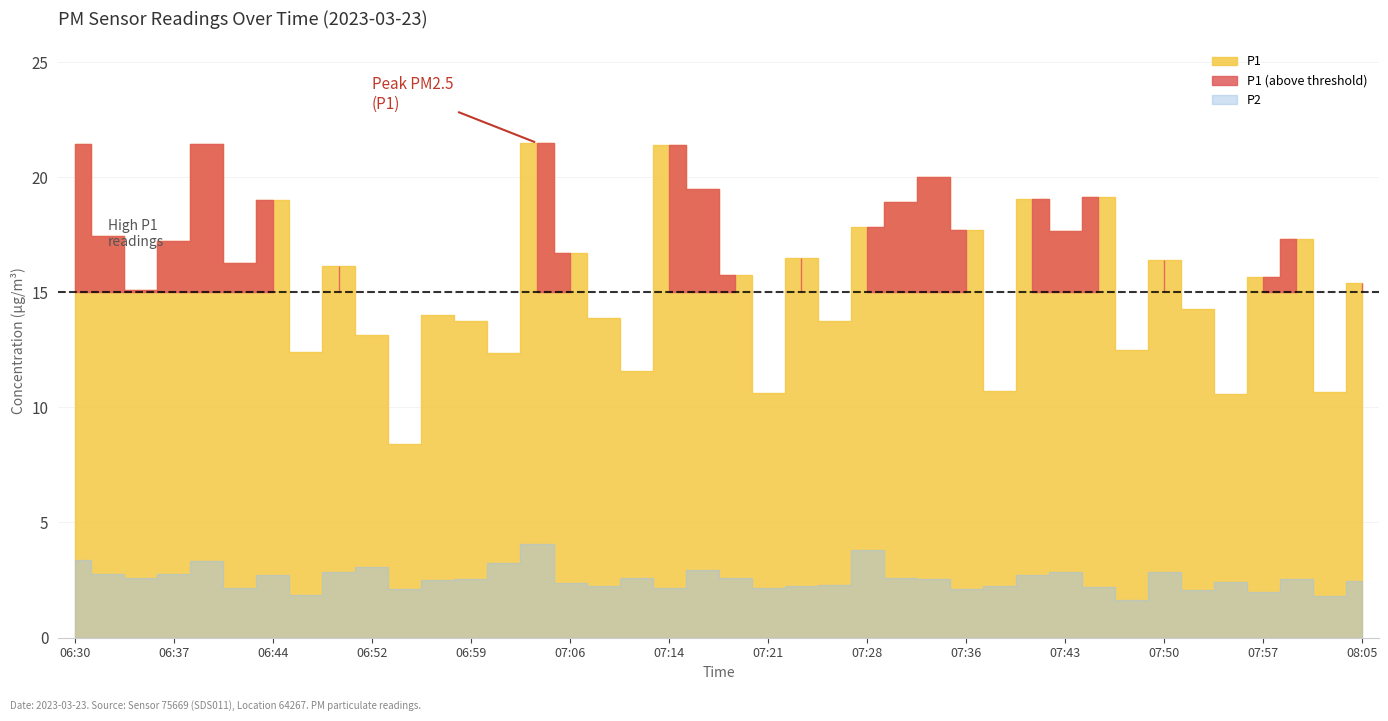

Rank the categories by P2 value from lowest to highest.

07:48, 08:02, 06:47, 07:57, 07:53, 06:54, 07:36, 06:42, 07:14, 07:21, 07:45, 07:09, 07:23, 07:38, 07:26, 07:06, 07:55, 08:05, 06:57, 07:33, 06:59, 08:00, 06:35, 07:31, 07:11, 07:19, 07:40, 06:44, 06:37, 06:32, 06:49, 07:50, 07:43, 07:16, 06:52, 07:02, 06:40, 06:30, 07:28, 07:04